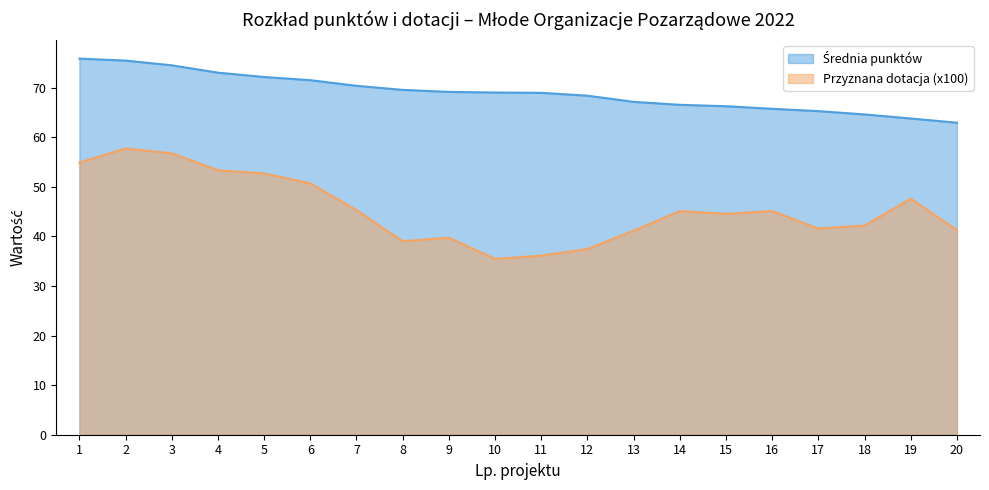

Which has a higher value, 12 or 16?

12